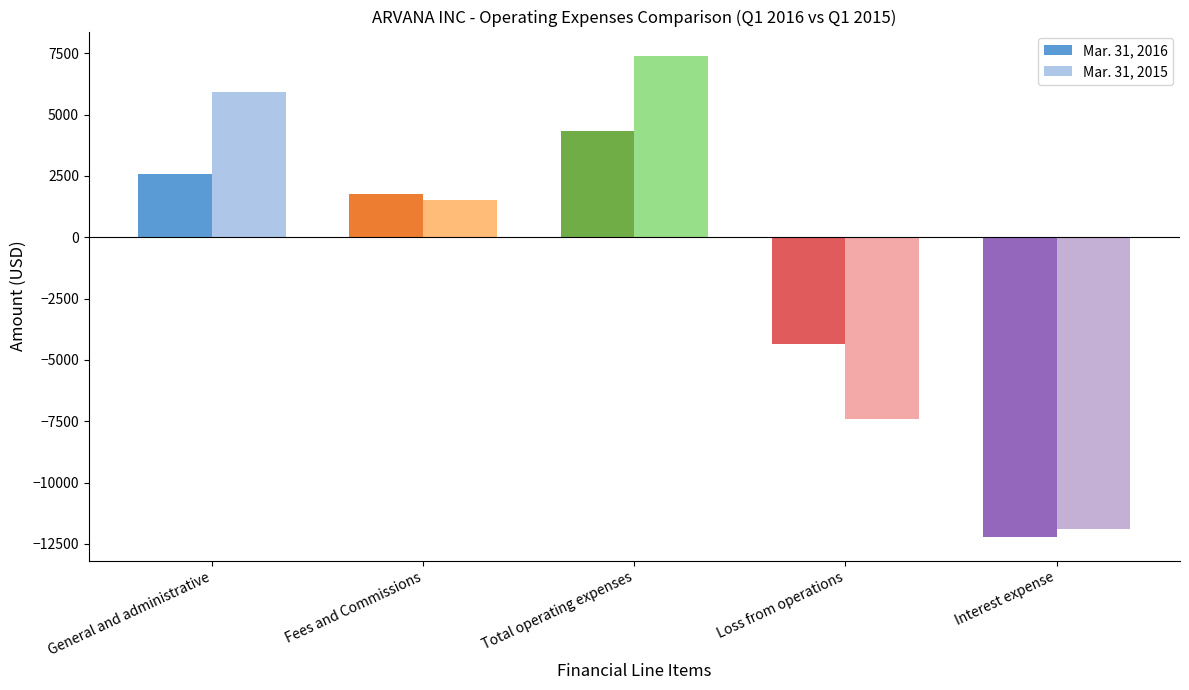

Reading left to right, what are all the values shown in this chart?

Mar. 31, 2016: General and administrative=2569	Fees and Commissions=1775	Total operating expenses=4344	Loss from operations=-4344	Interest expense=-12195
Mar. 31, 2015: General and administrative=5902	Fees and Commissions=1500	Total operating expenses=7402	Loss from operations=-7402	Interest expense=-11902